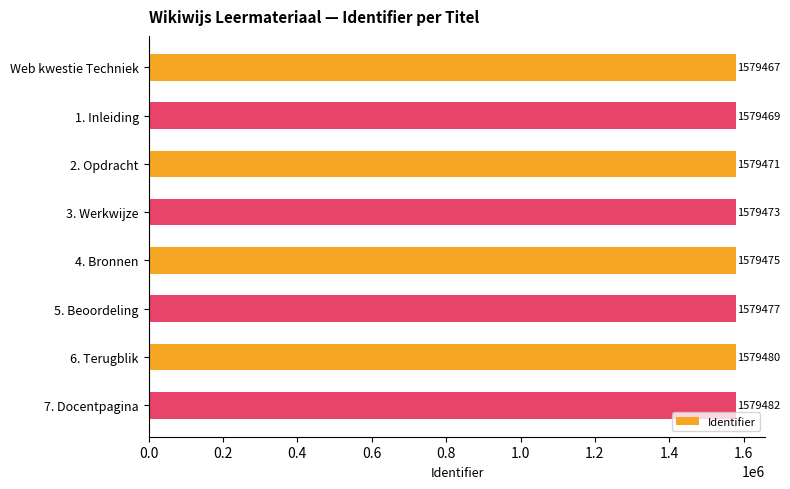

Approximately how many times larger is the value at 3. Werkwijze compared to 6. Terugblik?

1.0